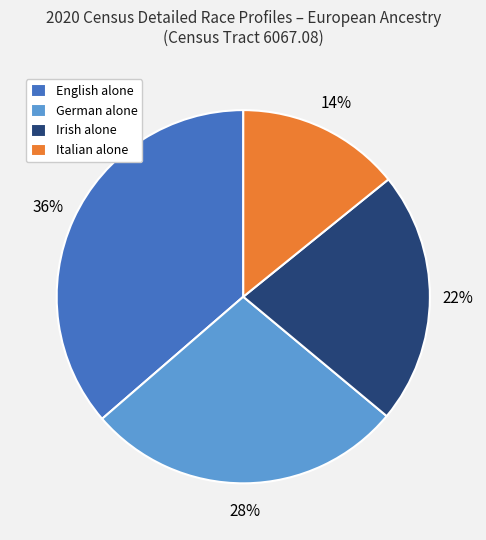

Which slice is the largest?

English alone